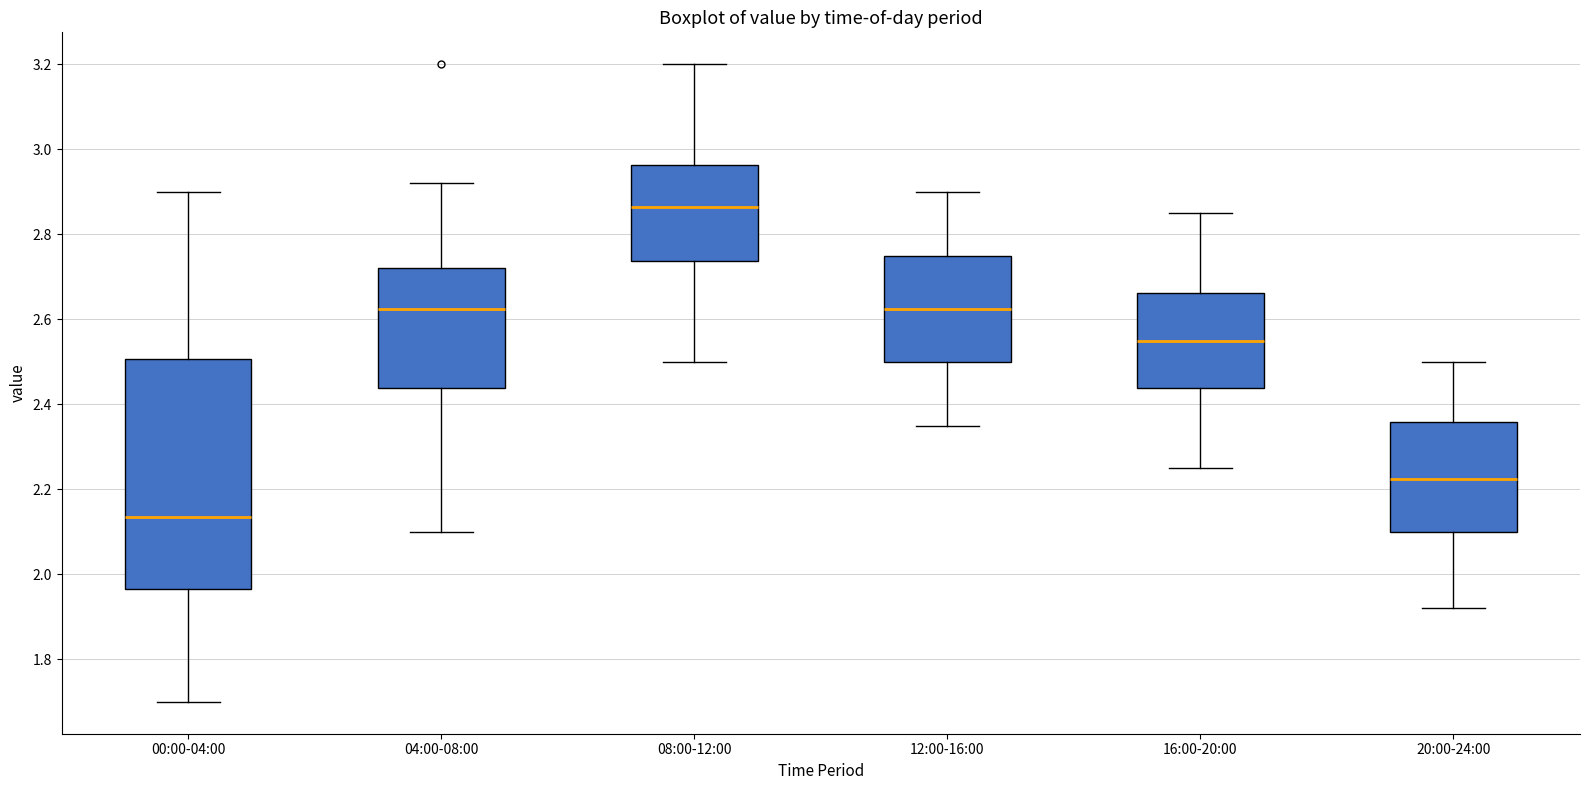

Reading left to right, transcribe this box plot: for each box, give where its median line is, the range the box spans, and where its two whiskers end, as read against the y-axis. The values are not printed on the chart, so give them approximately, as read against the axis.

00:00-04:00: median 2.14, box 1.96 to 2.50, whiskers 1.70 to 2.90
04:00-08:00: median 2.62, box 2.44 to 2.72, whiskers 2.10 to 2.92
08:00-12:00: median 2.86, box 2.74 to 2.96, whiskers 2.50 to 3.20
12:00-16:00: median 2.62, box 2.50 to 2.76, whiskers 2.36 to 2.90
16:00-20:00: median 2.56, box 2.44 to 2.66, whiskers 2.26 to 2.86
20:00-24:00: median 2.22, box 2.10 to 2.36, whiskers 1.92 to 2.50